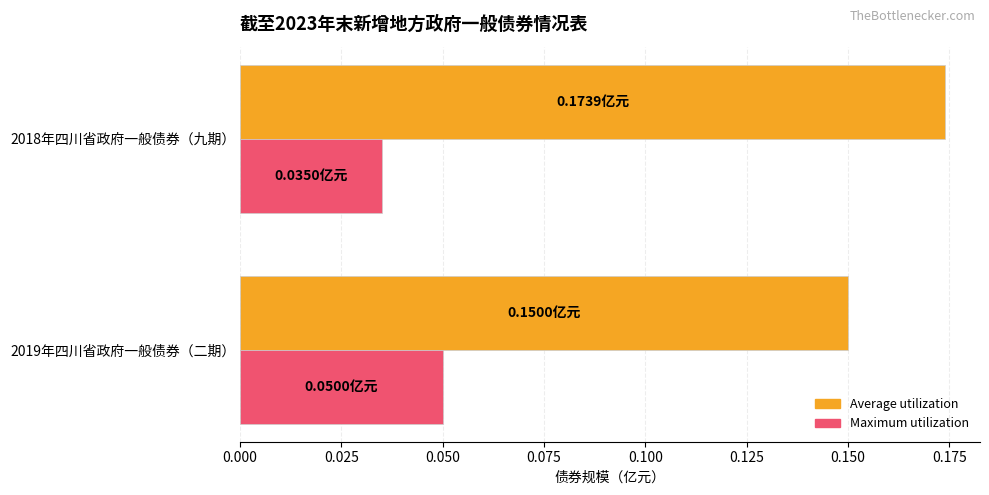

Is the value of Average utilization at 2019年四川省政府一般债券（二期） greater than the value of Maximum utilization at 2018年四川省政府一般债券（九期）?

Yes